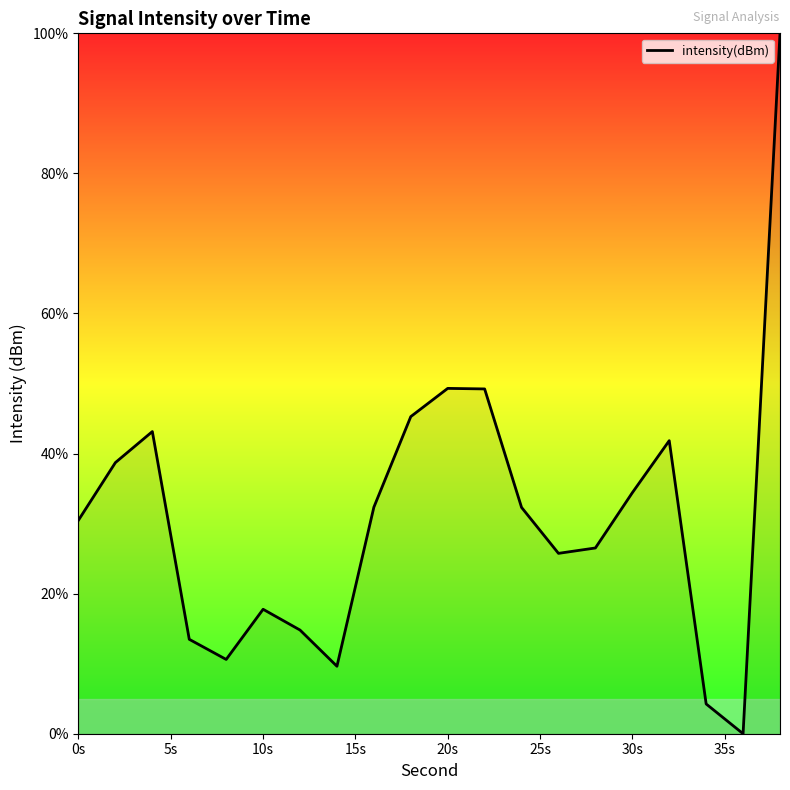

What is the difference between the maximum and minimum values?

100.0